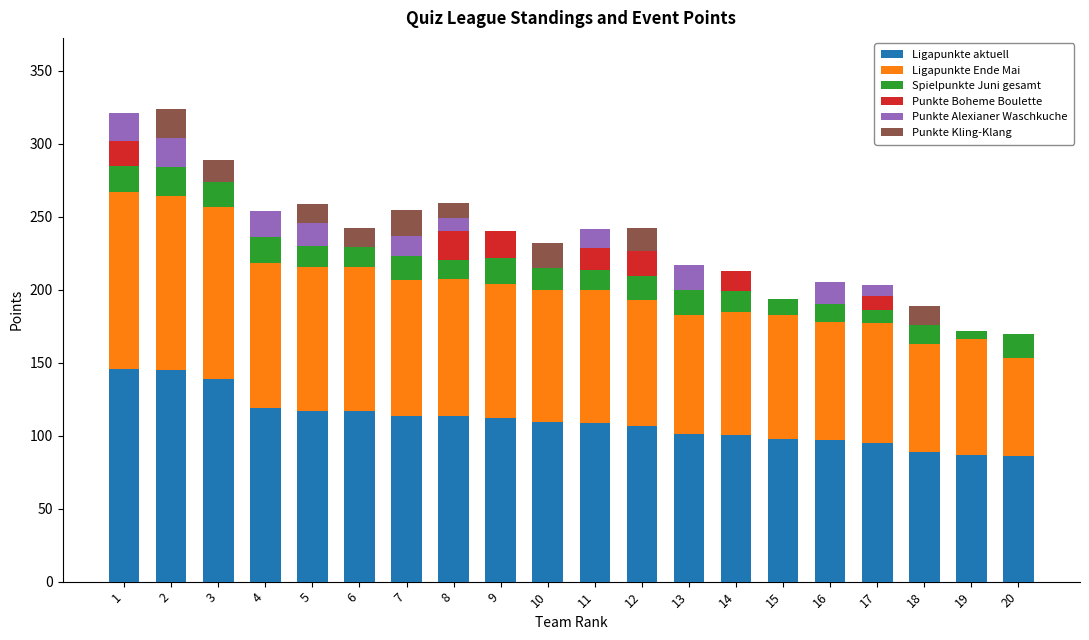

What is the highest value of the Ligapunkte aktuell series?

145.5